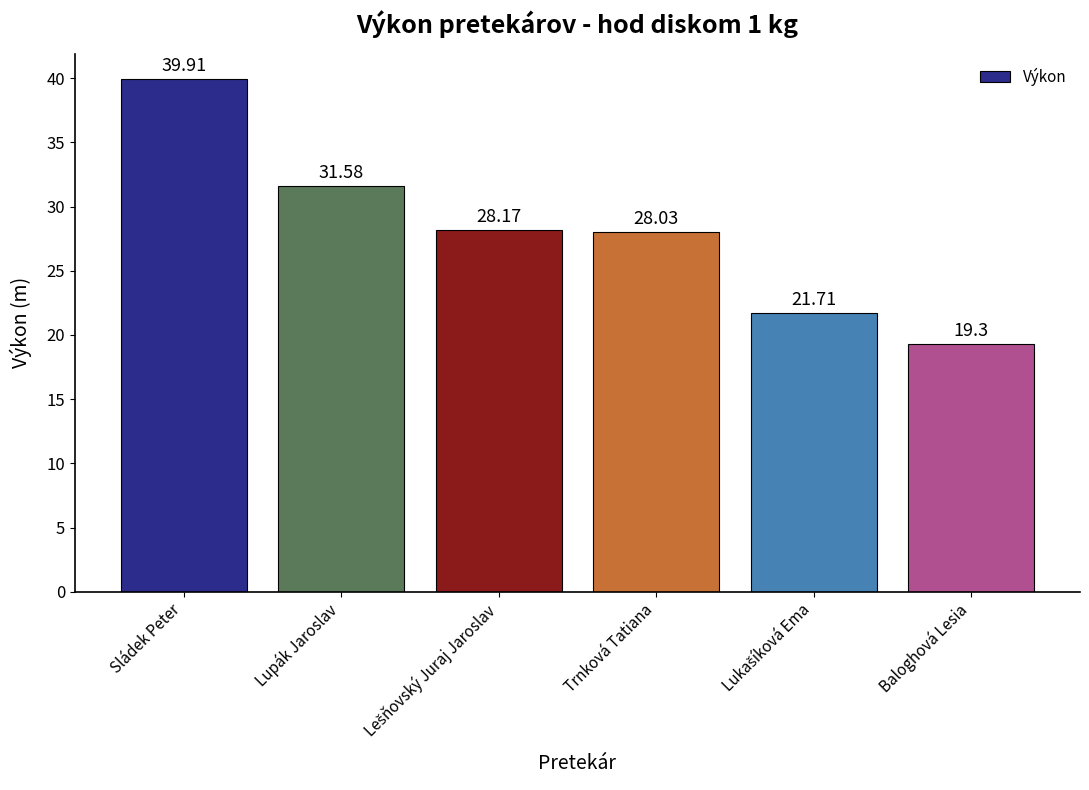

What is the label of the 3rd bar from the right?

Trnková Tatiana